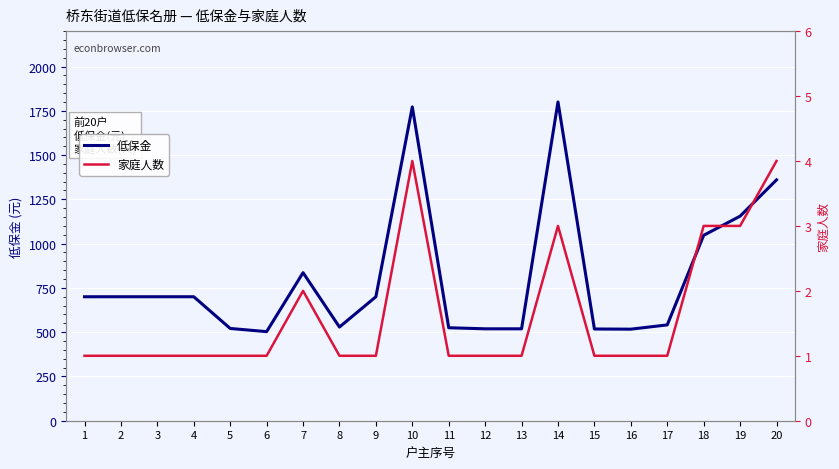

What is the lowest value of the 低保金 series?

503